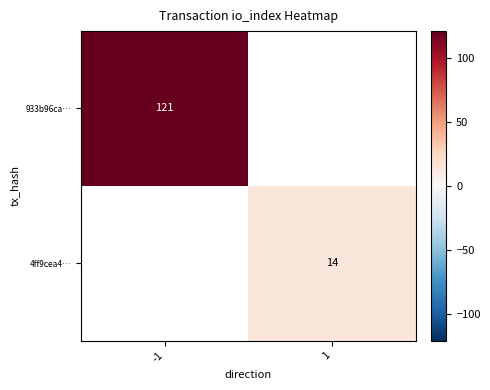

True or false: 4ff9cea4… has a value of 14 at 1.

True